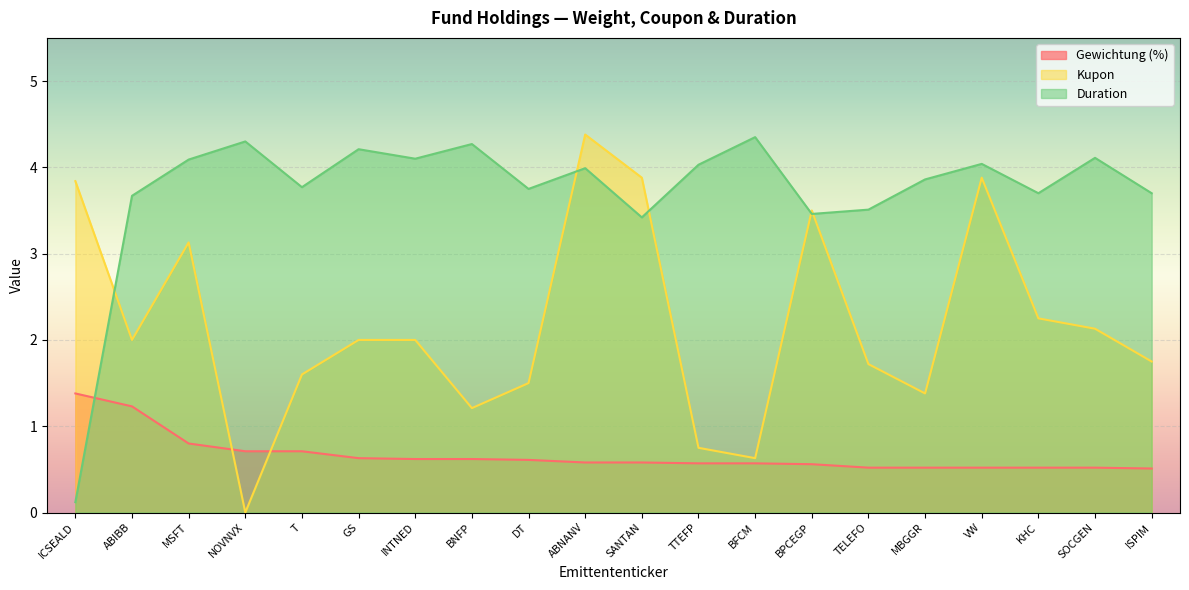

The value of Gewichtung (%) at ISPIM is 0.5. True or false?

True